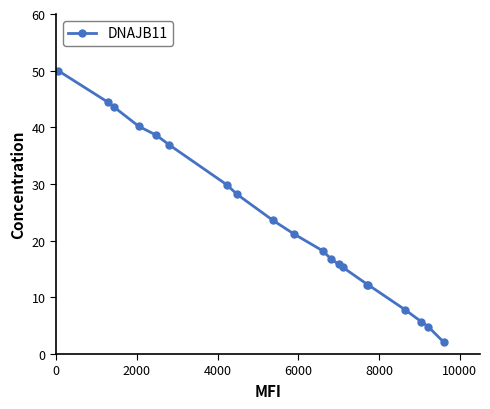

What is the value of the 10th point from the left?

21.2